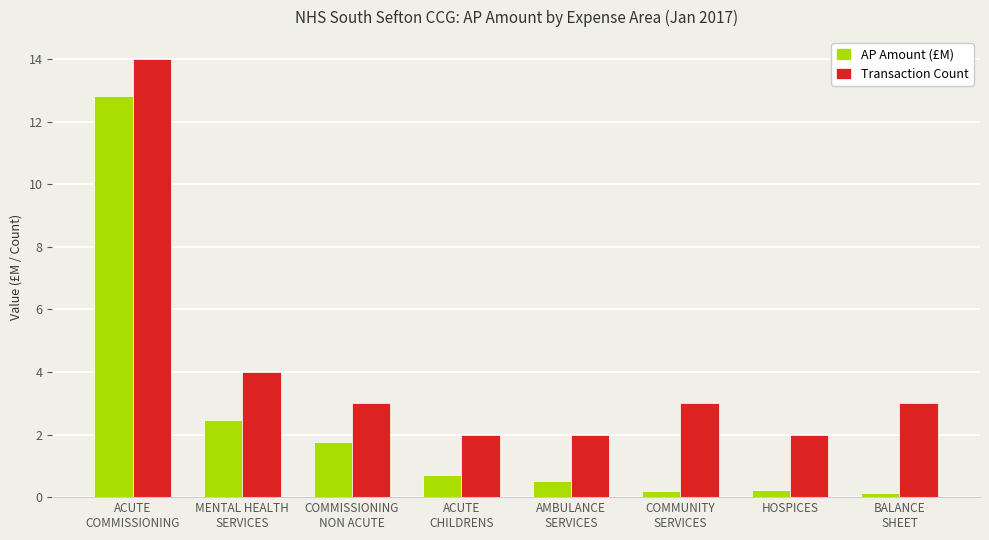

What is the value of the Transaction Count bar at the 1st from the left?

14.0